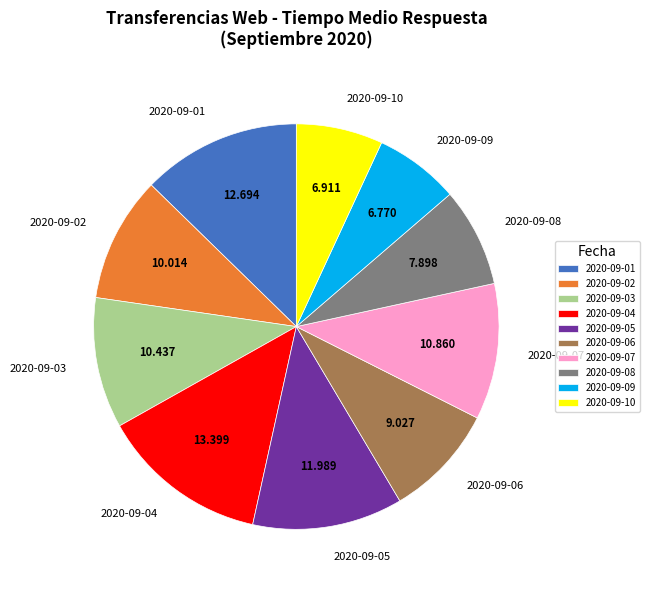

Combined, do 2020-09-04 and 2020-09-05 account for over 50%?

No